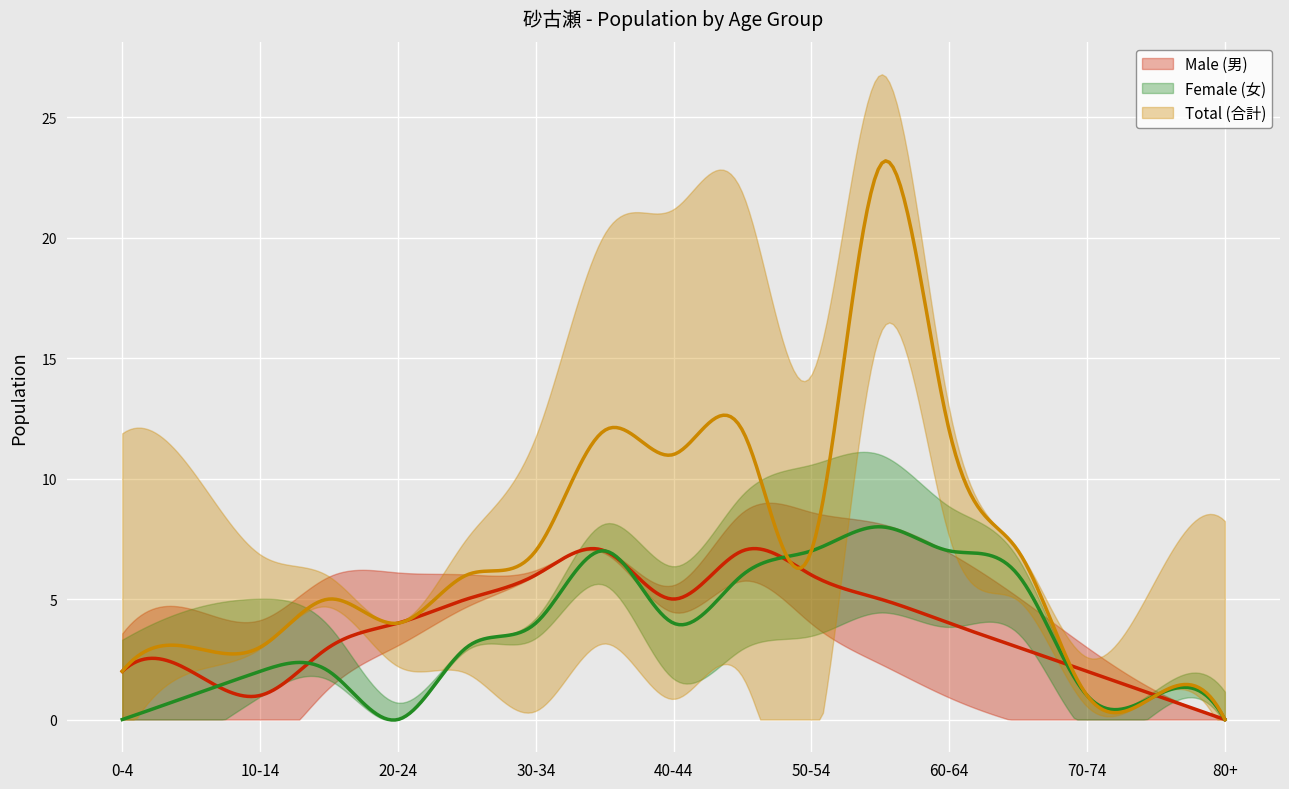

Which category has the lowest value in the Female (女) series?

0-4